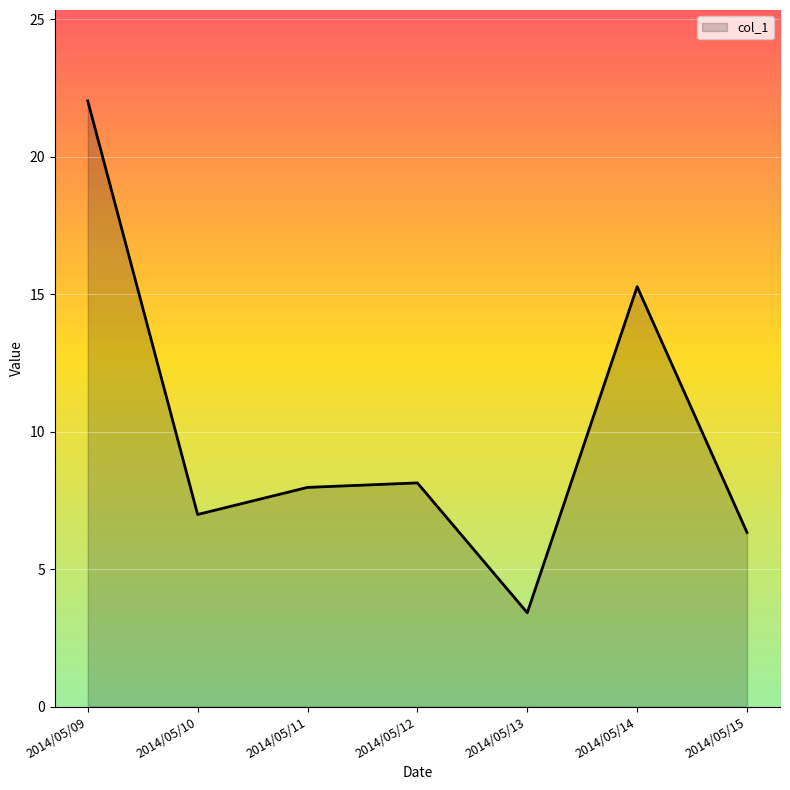

How many lines are shown in the chart?

1